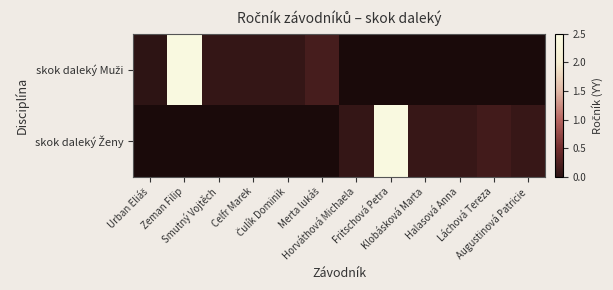

What is the sum of the skok daleký Muži values at Celfr Marek and Merta lukáš?

0.2